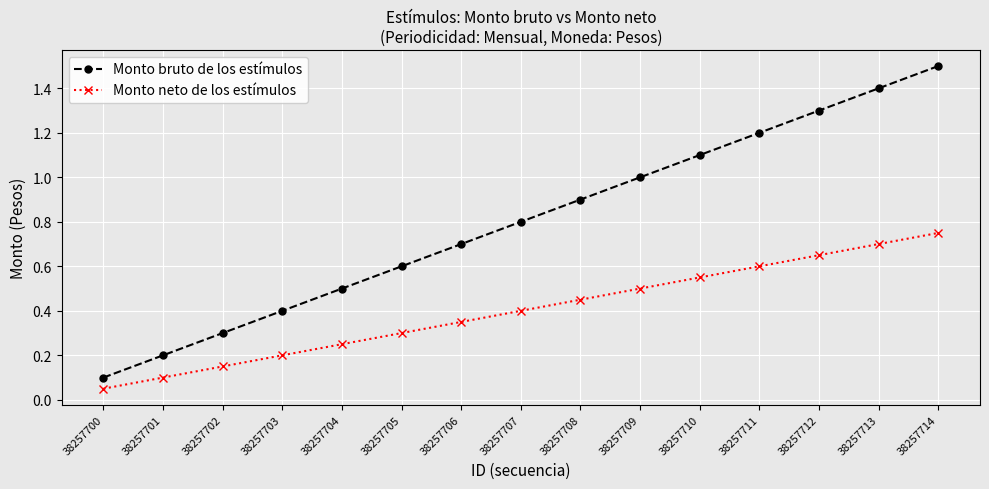

Does the chart have visible grid lines?

Yes